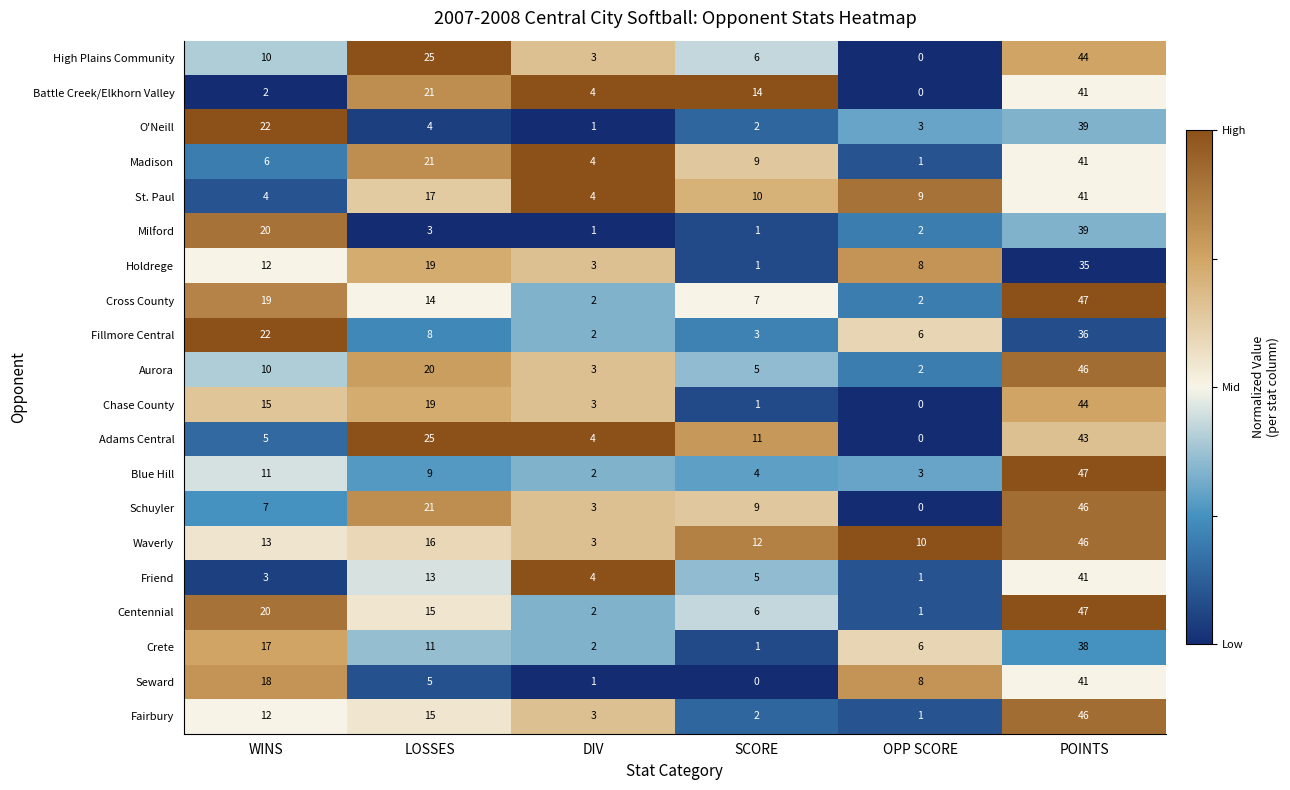

At which category does the chart reach its peak across all series?

POINTS